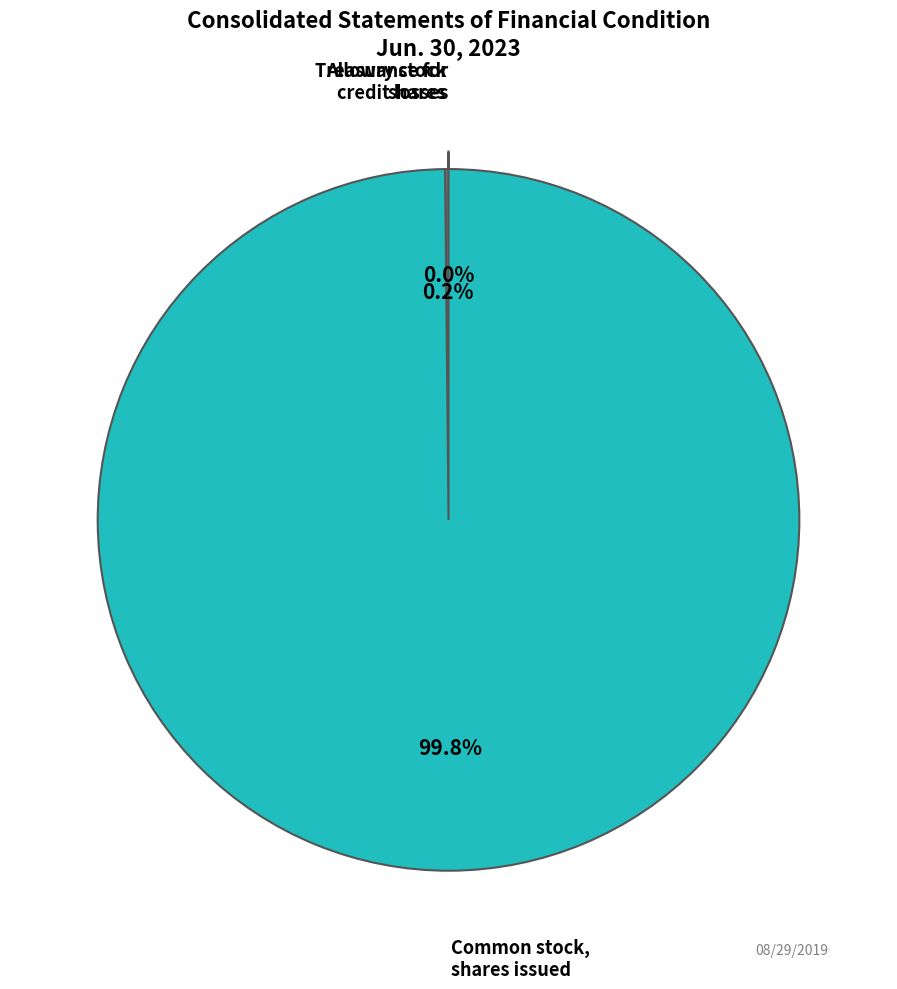

Is there any slice that represents more than half of the pie?

Yes